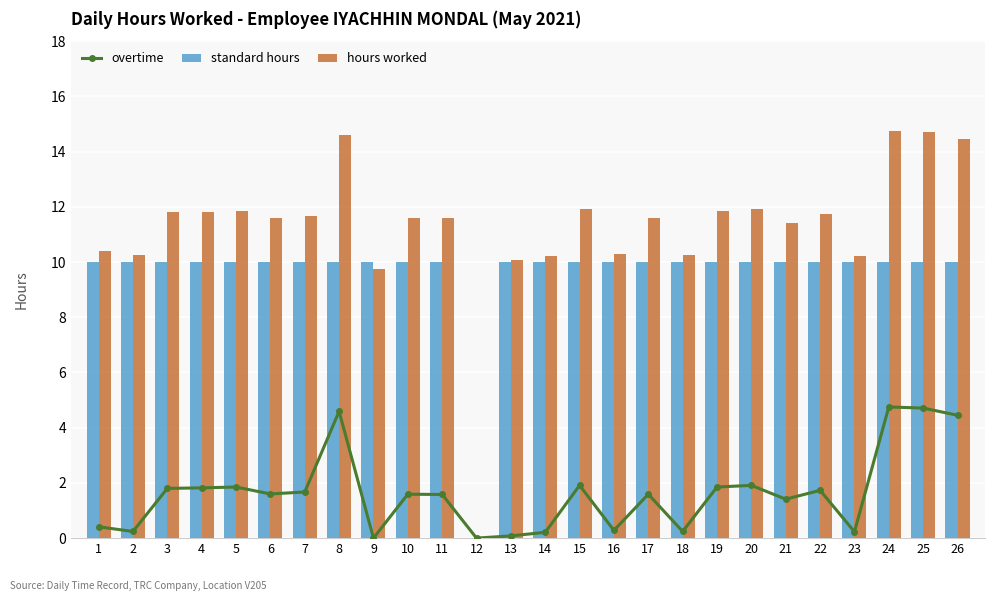

How many standard hours values are between 10 and 11?

25